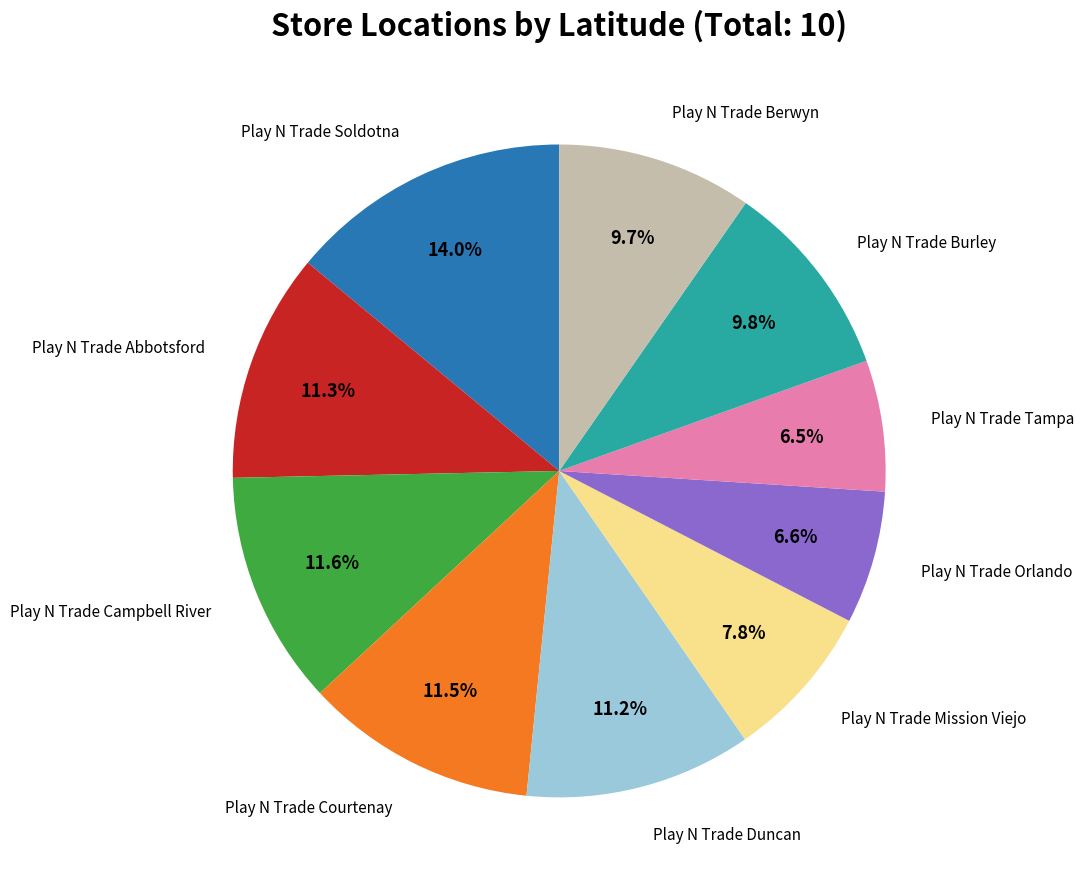

Is there any slice that represents more than half of the pie?

No